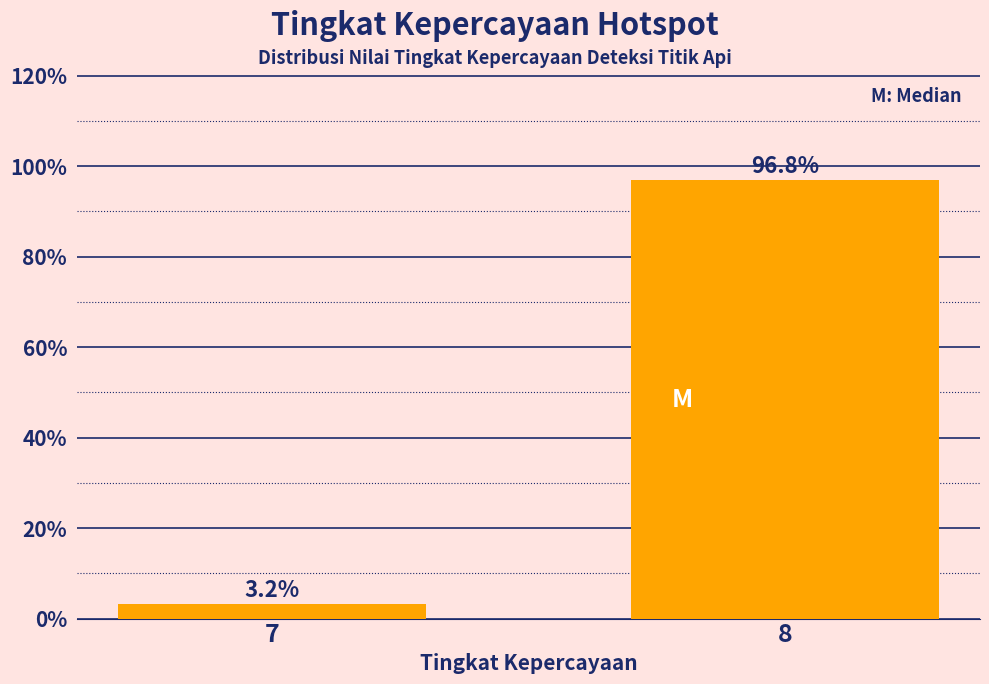

Reading right to left, what are all the values shown in this chart?

8=96.8	7=3.2